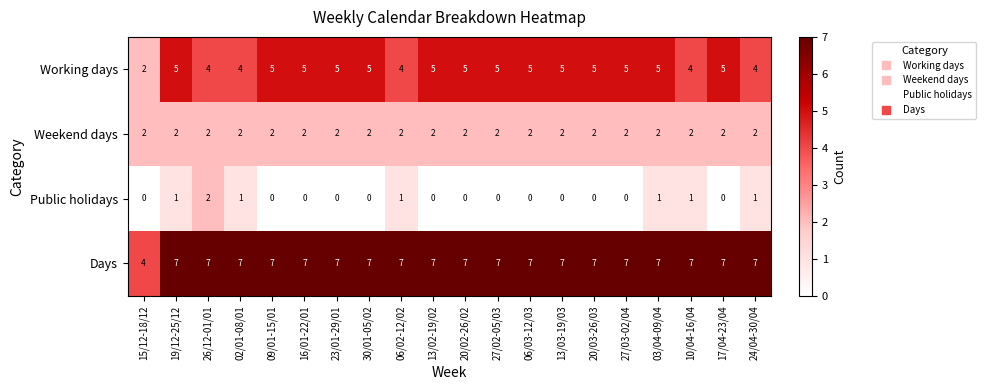

Count the number of categories in the chart.

20